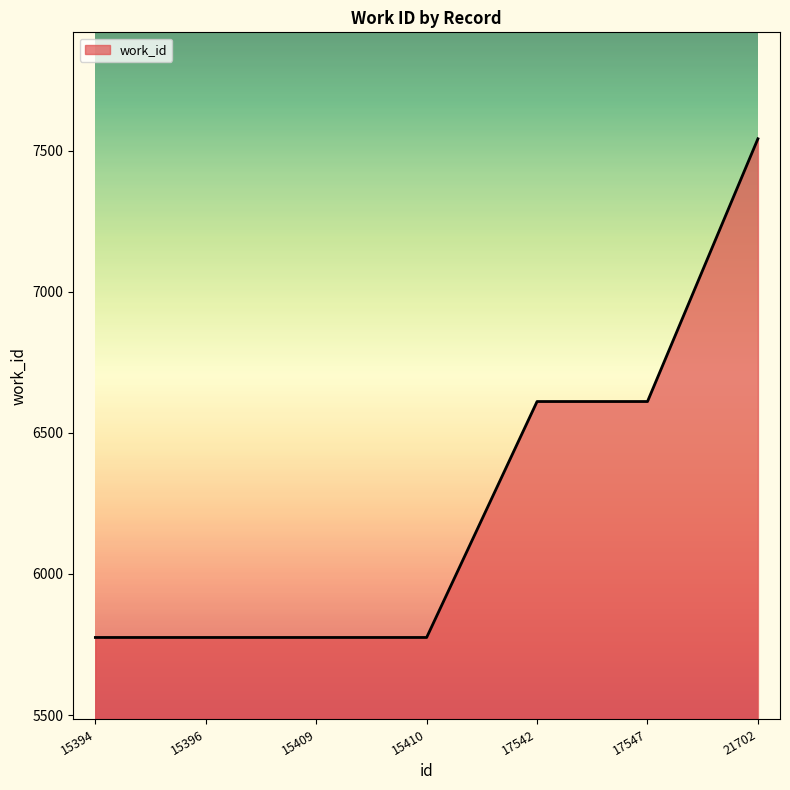

The value at 15394 is 1548. True or false?

False